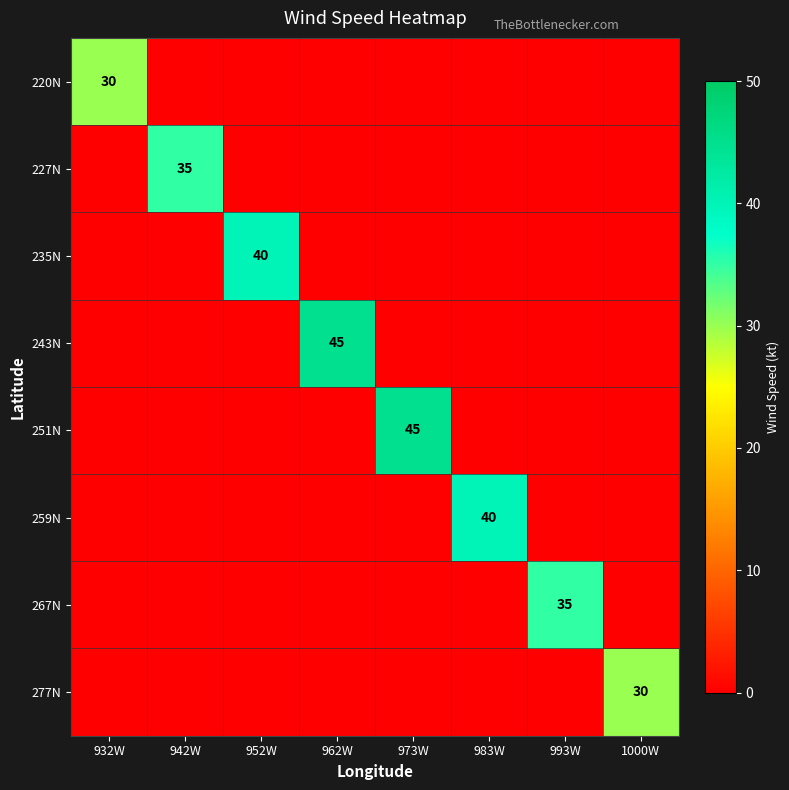

How many data points does each series have?

8